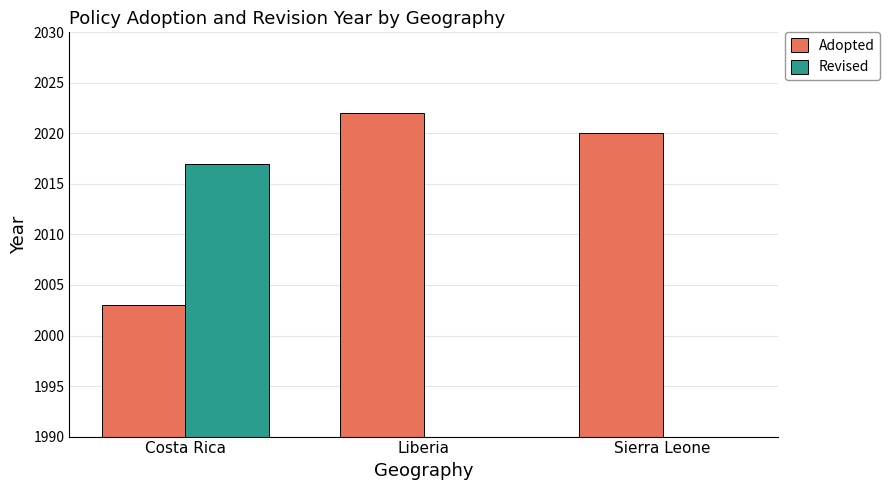

Rank the series by their average value, from lowest to highest.

Revised, Adopted